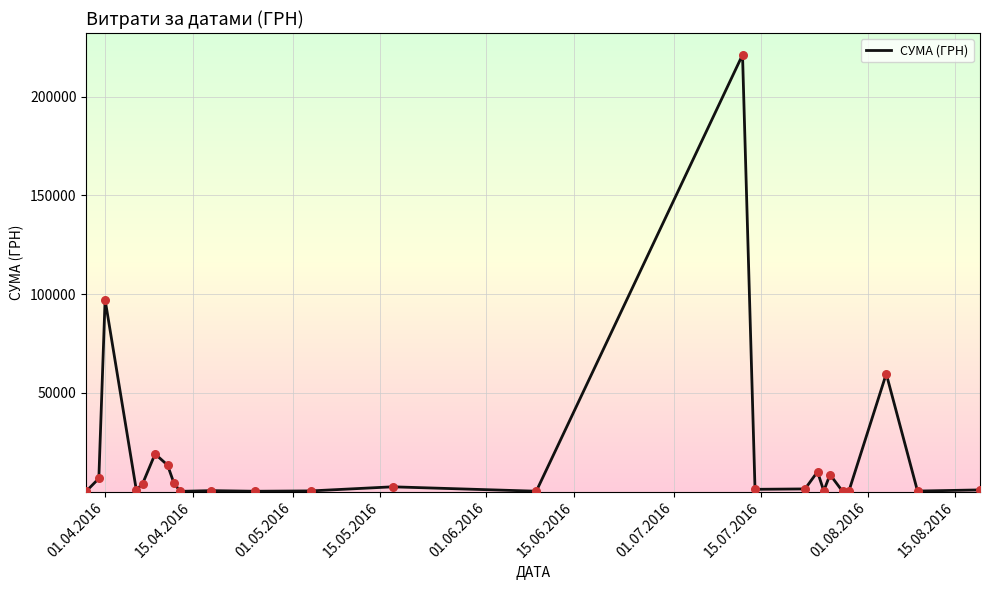

What is the difference between the maximum and minimum values?

221040.7